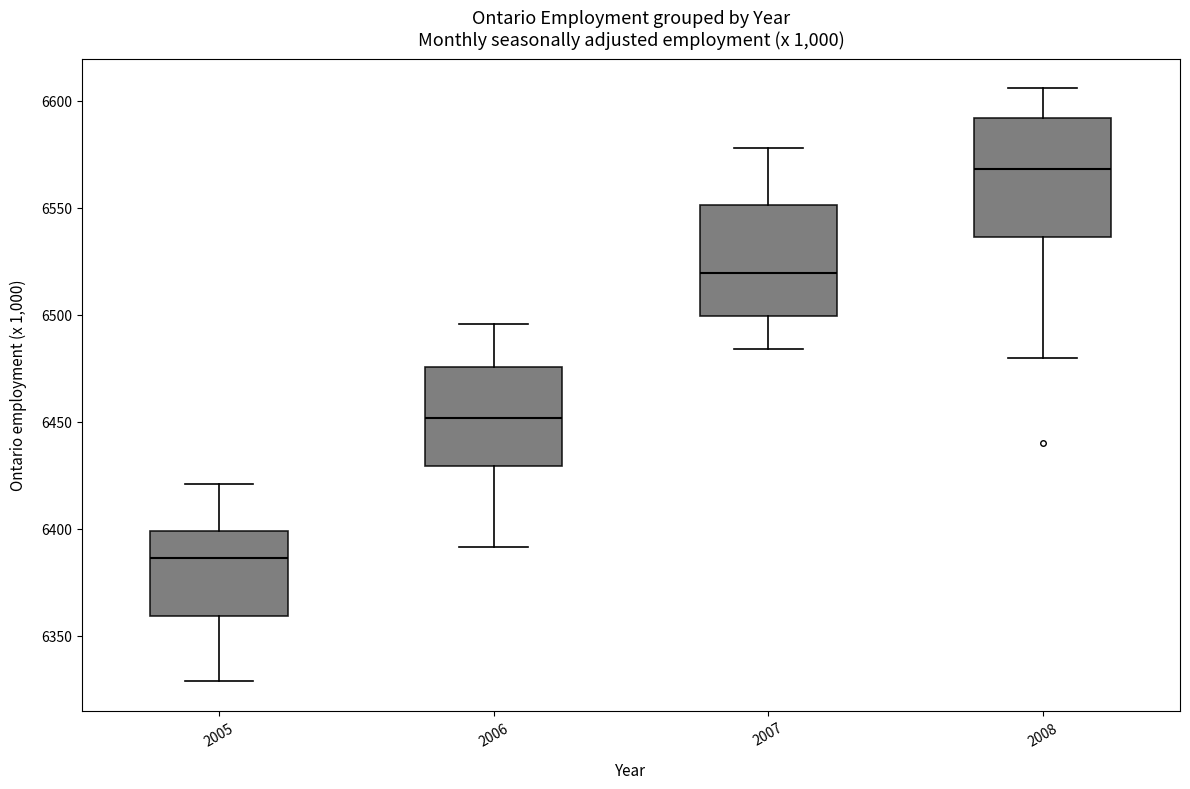

Reading left to right, transcribe this box plot: for each box, give where its median line is, the range the box spans, and where its two whiskers end, as read against the y-axis. The values are not printed on the chart, so give them approximately, as read against the axis.

2005: median 6385, box 6360 to 6400, whiskers 6330 to 6420
2006: median 6450, box 6430 to 6475, whiskers 6390 to 6495
2007: median 6520, box 6500 to 6550, whiskers 6485 to 6580
2008: median 6570, box 6535 to 6590, whiskers 6480 to 6605